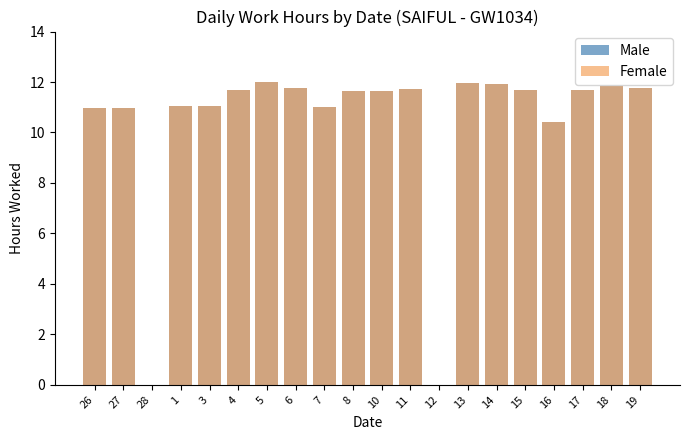

At 26, list the series in order from smallest to largest.

Male, Female